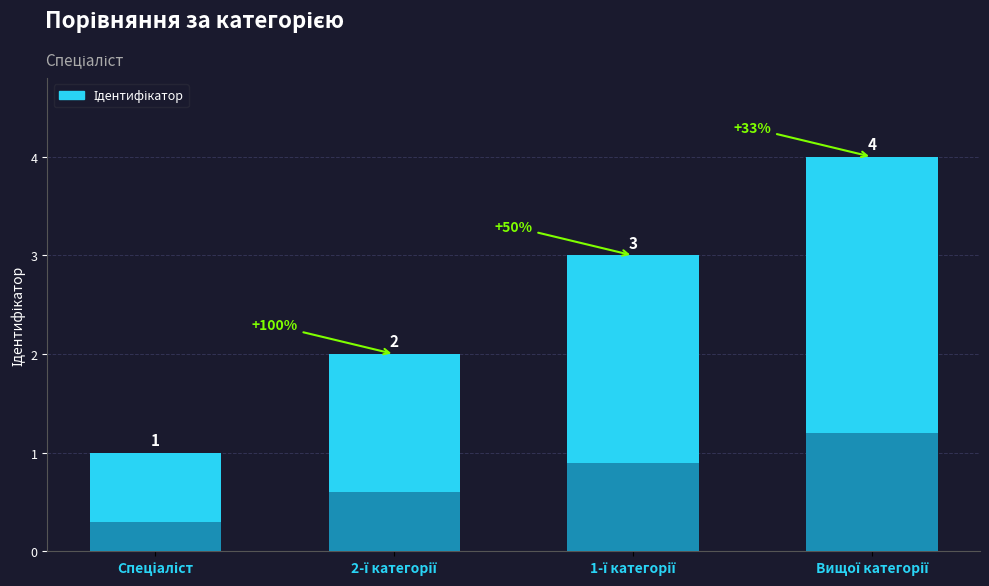

Reading left to right, extract all data points from this chart.

1	2	3	4